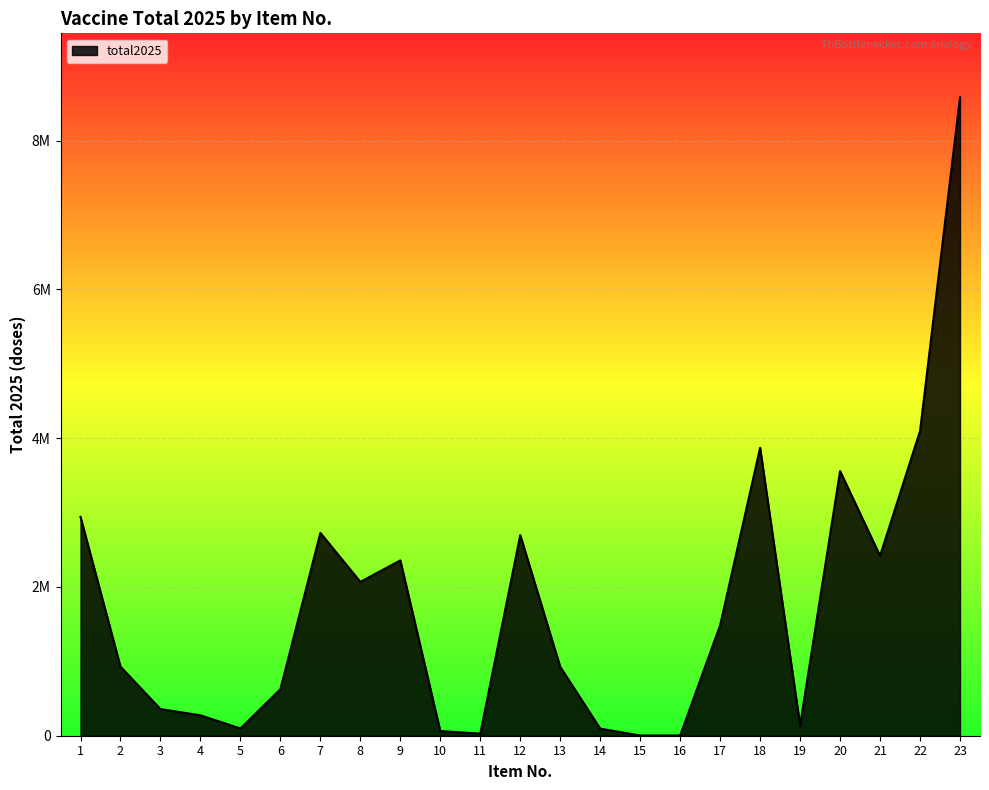

Is this an area chart (filled region under the line)?

Yes